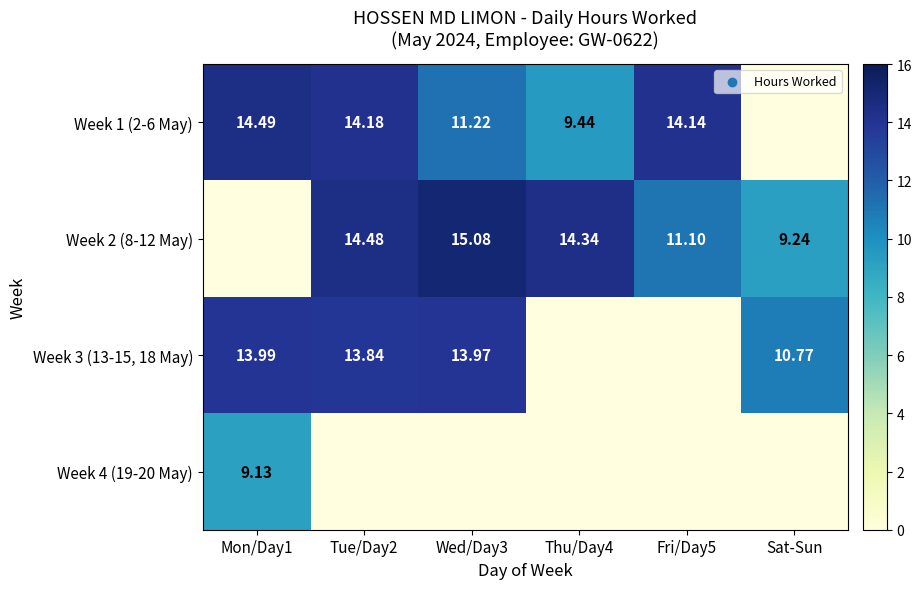

Is the value of Week 3 (13-15, 18 May) at Tue/Day2 greater than the value of Week 2 (8-12 May) at Thu/Day4?

No